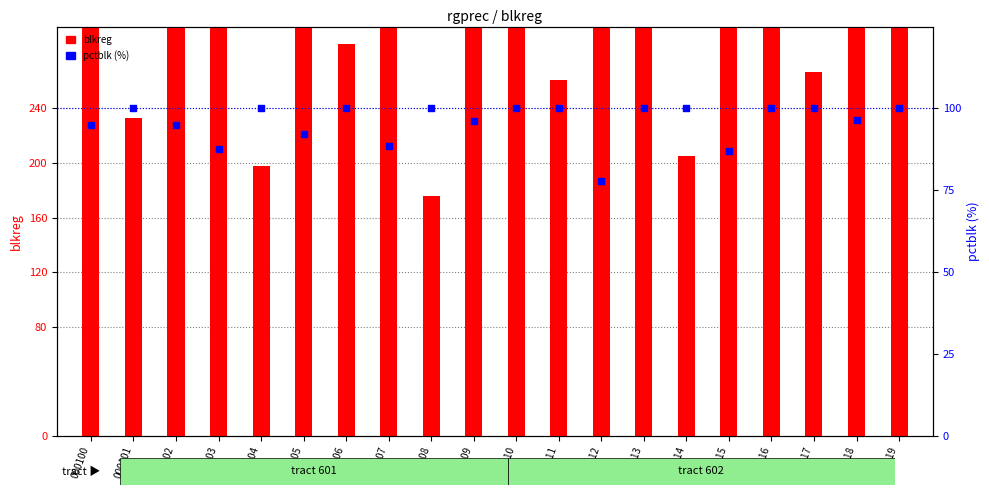

What are all the series names shown in the legend?

blkreg (count), pctblk (%)